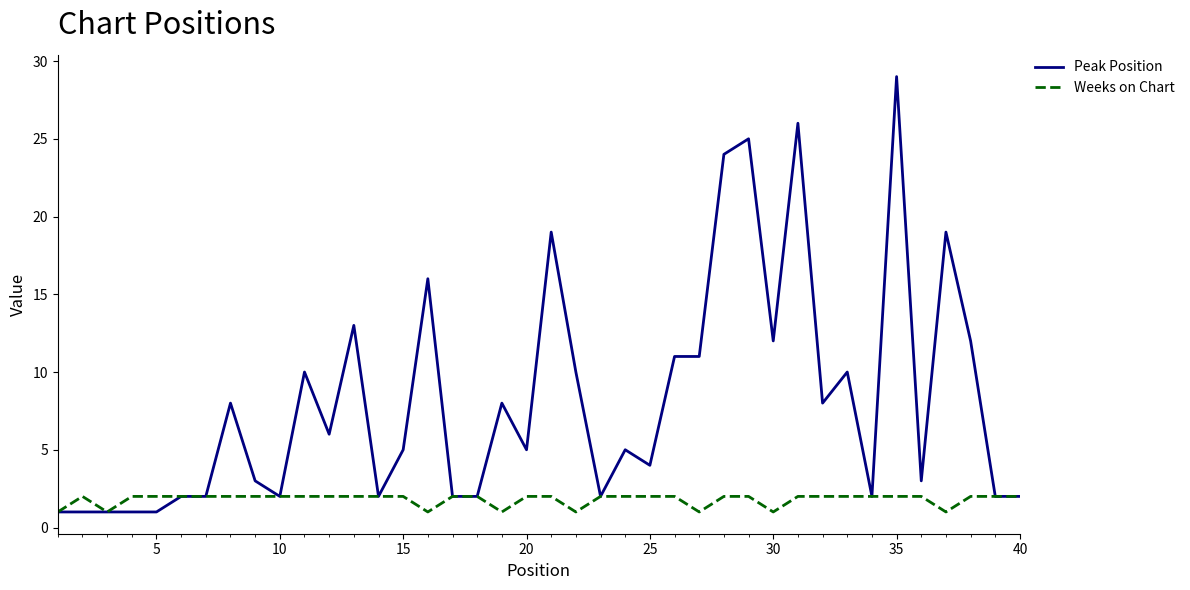

Which series has the largest total across all categories?

Peak Position